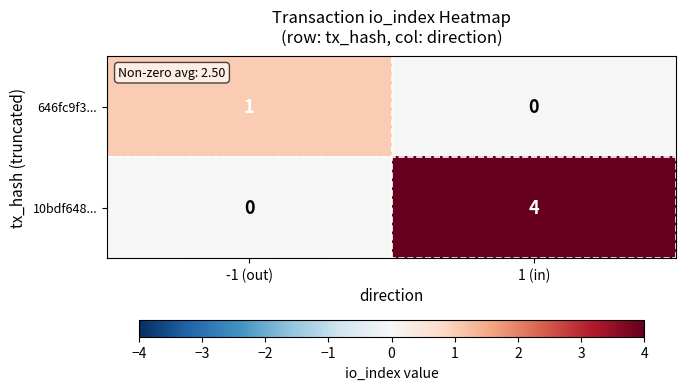

How many data points does each series have?

2